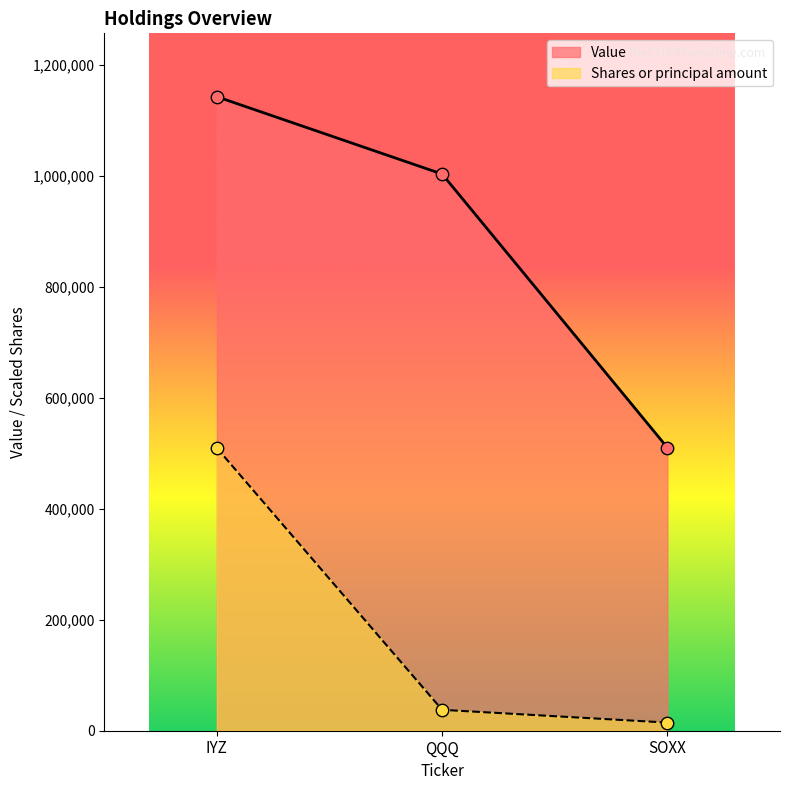

Which series has the largest total across all categories?

Value